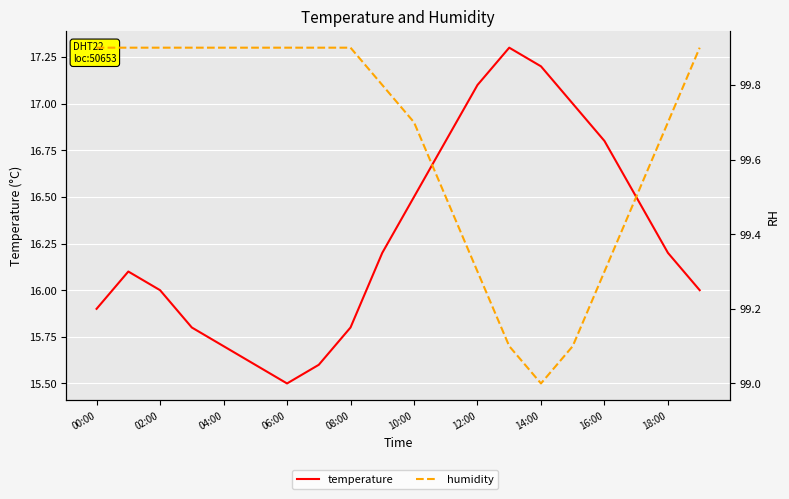

What is the average value of the humidity series?

99.7